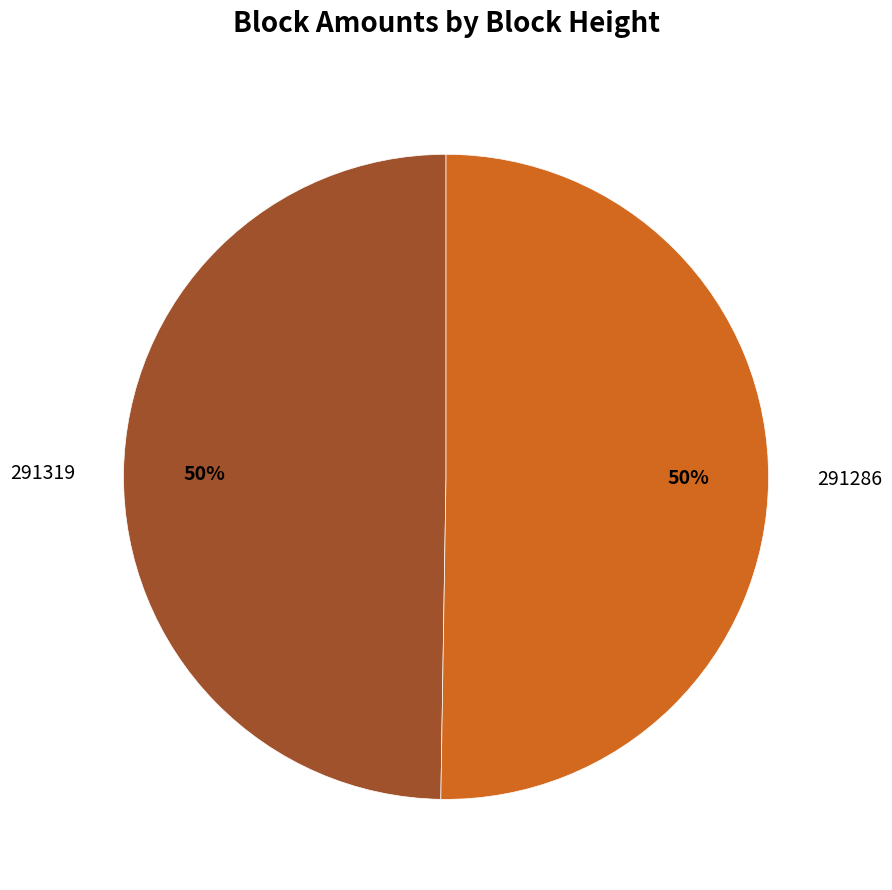

To the nearest percent, what percentage of the pie is 291319?

50%